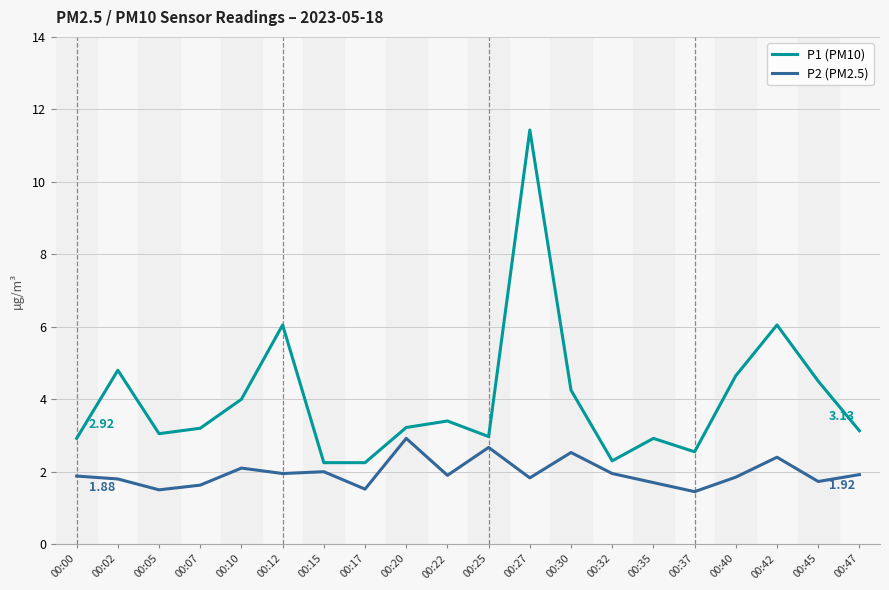

Which series has the largest range (max minus min)?

P1 (PM10)